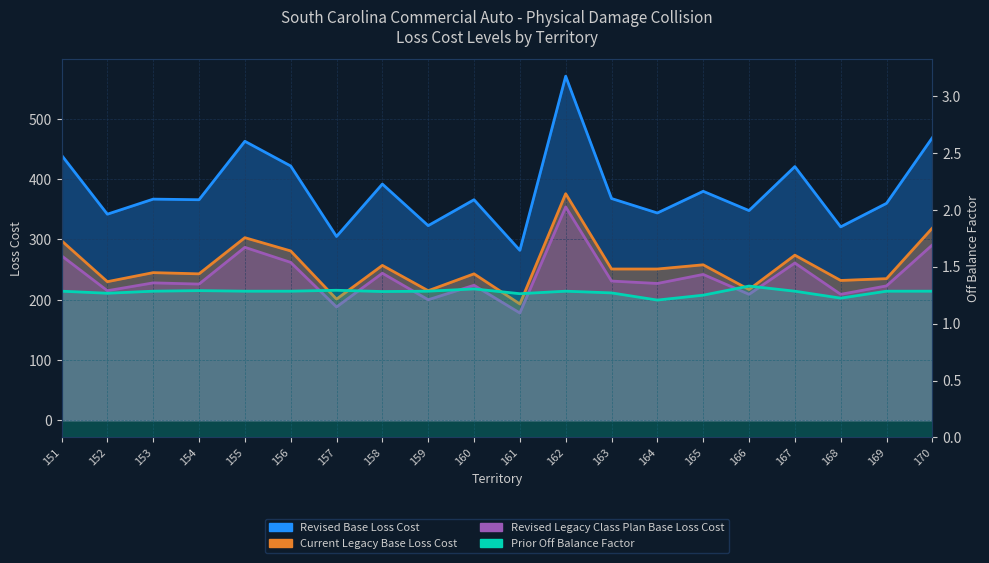

What is the total value across all series at 162?

1302.3